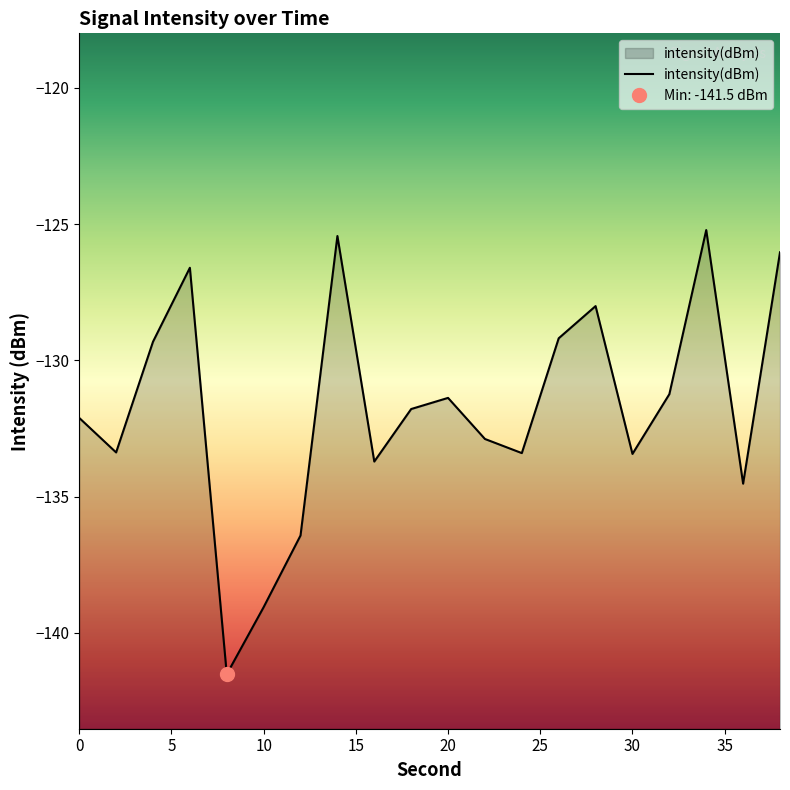

How many interior local valleys (lower than both neighbors) does the data have?

6